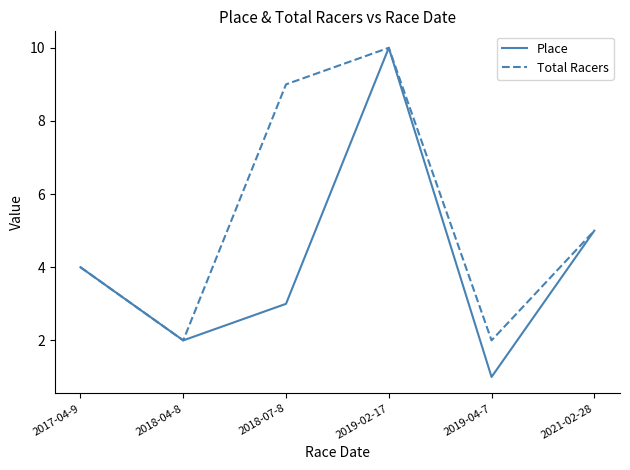

Reading right to left, list all the values displayed in this chart.

Place: 5	1	10	3	2	4
Total Racers: 5	2	10	9	2	4